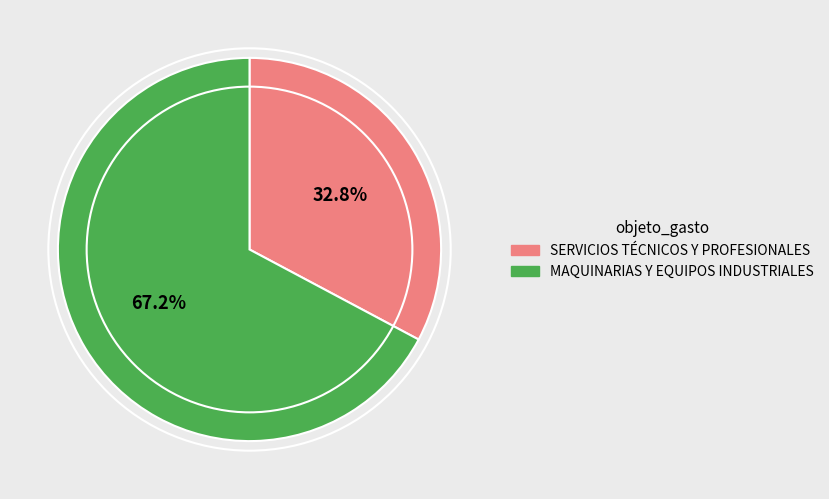

Which slice is the smallest?

SERVICIOS TÉCNICOS Y PROFESIONALES